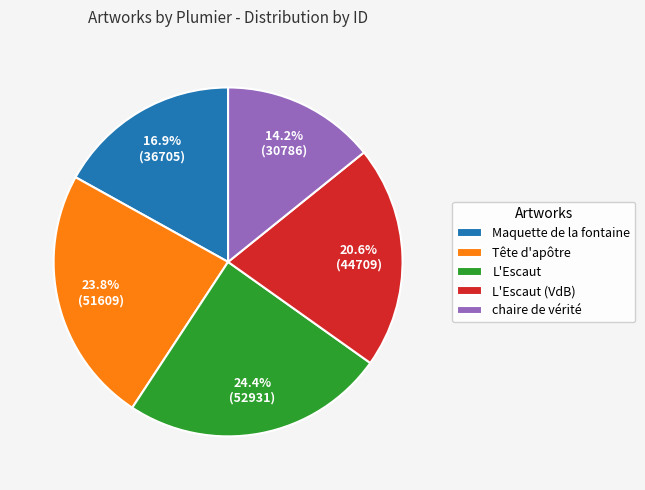

What percentage is the Maquette de la fontaine slice, to the nearest percent?

17%